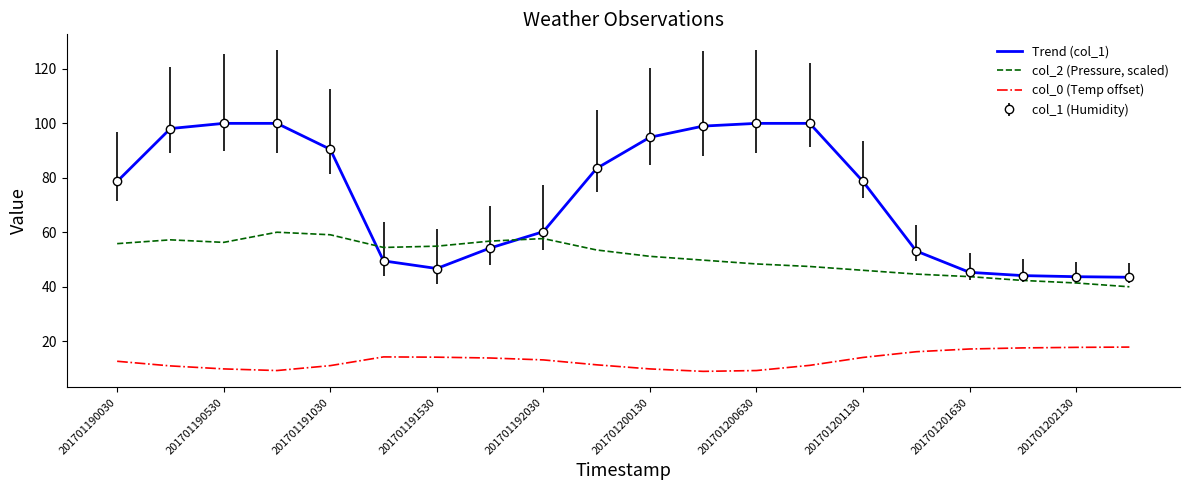

Which series has the largest range (max minus min)?

Trend (col_1)